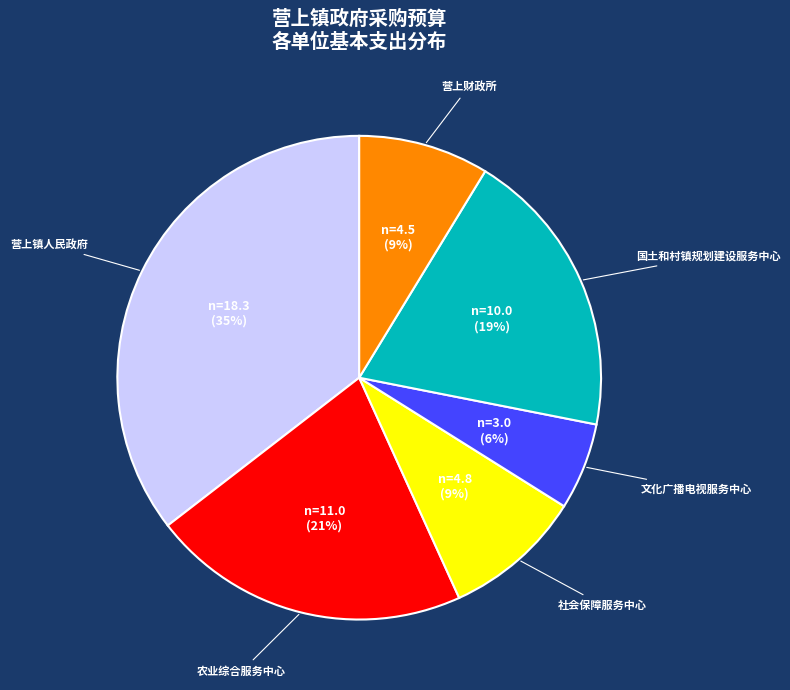

To the nearest percent, what is the average slice percentage?

17%